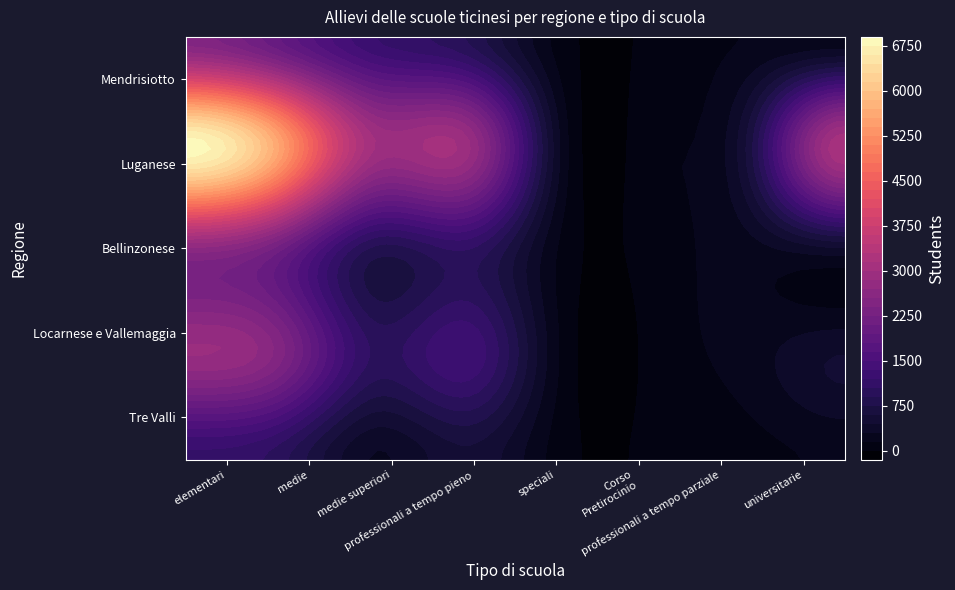

Rank the categories by Scuole speciali value from highest to lowest.

Luganese, Locarnese e Vallemaggia, Bellinzonese, Mendrisiotto, Tre Valli